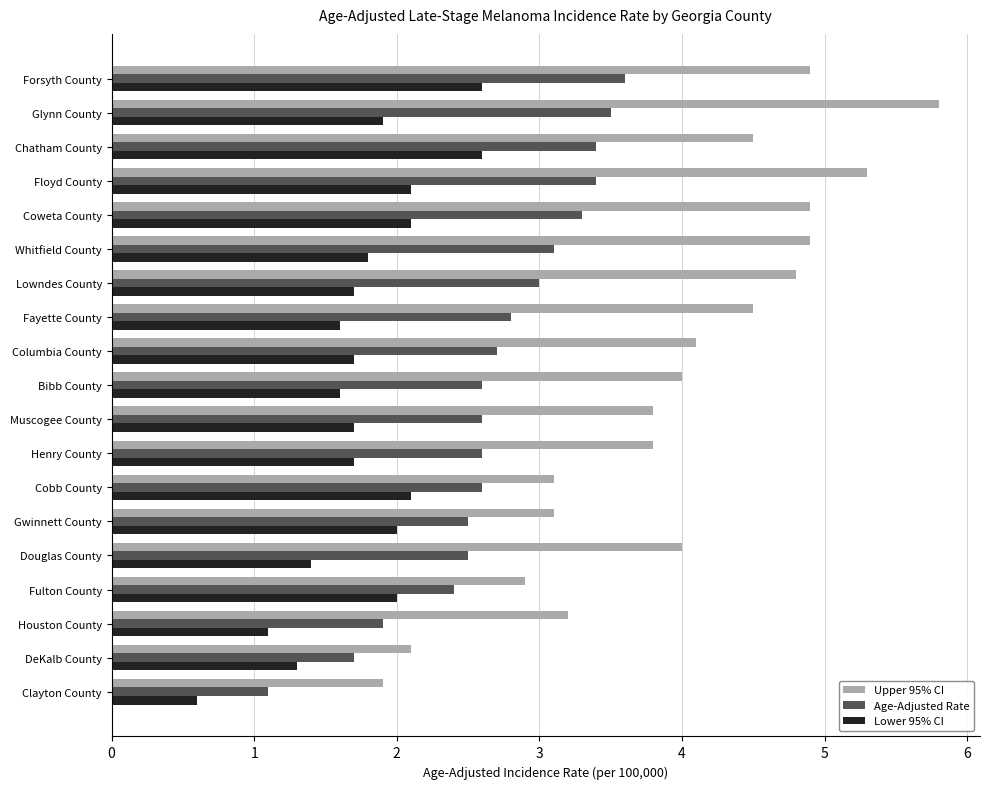

Rank the series by their maximum value, from lowest to highest.

Lower 95% CI, Age-Adjusted Rate, Upper 95% CI